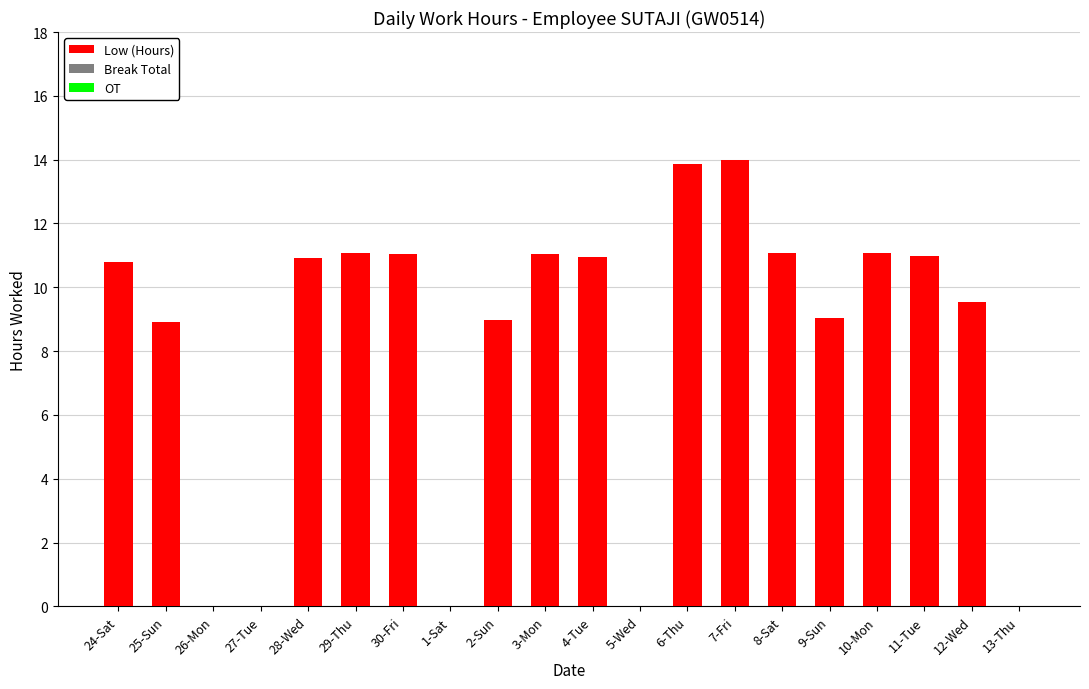

What is the maximum value shown in the chart?

14.0